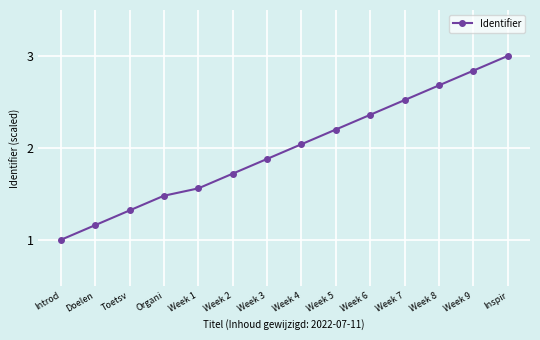

What is the ratio of the value at Week 8 to the value at Week 4?

1.3